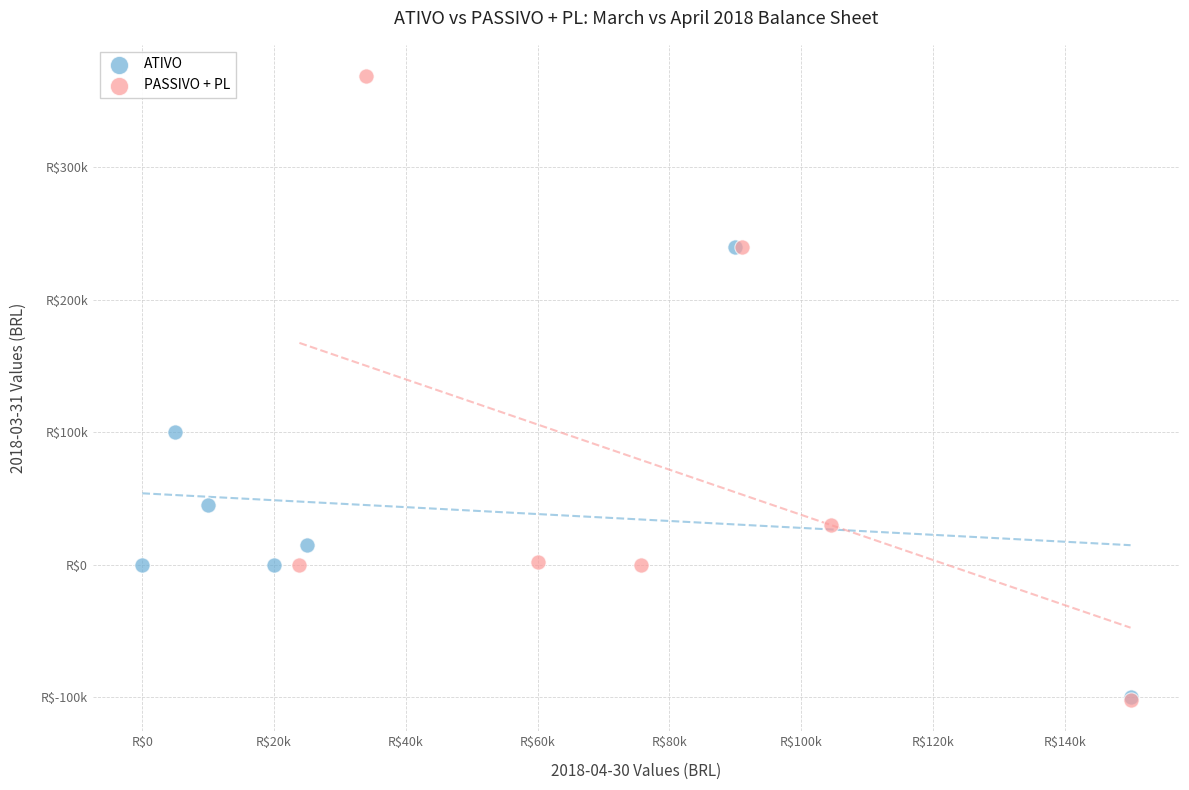

What are all the series names shown in the legend?

ATIVO, PASSIVO + PL